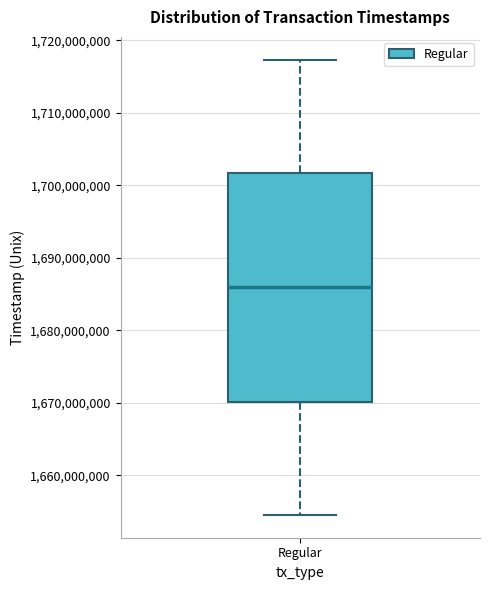

Read this box plot against the y-axis: the position of the median line, the range covered by the box, and the ends of both whiskers. The values are not printed on the chart, so give them approximately, as read against the axis.

median 1686000000, box 1670000000 to 1702000000, whiskers 1655000000 to 1717000000